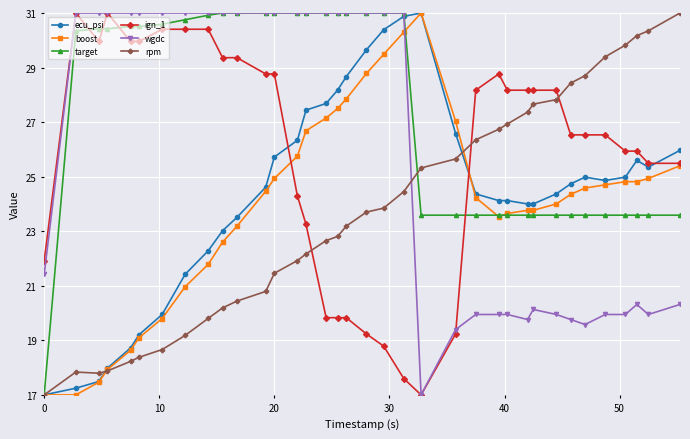

What is the value of the ecu_psi point at the 15th from the left?

27.4